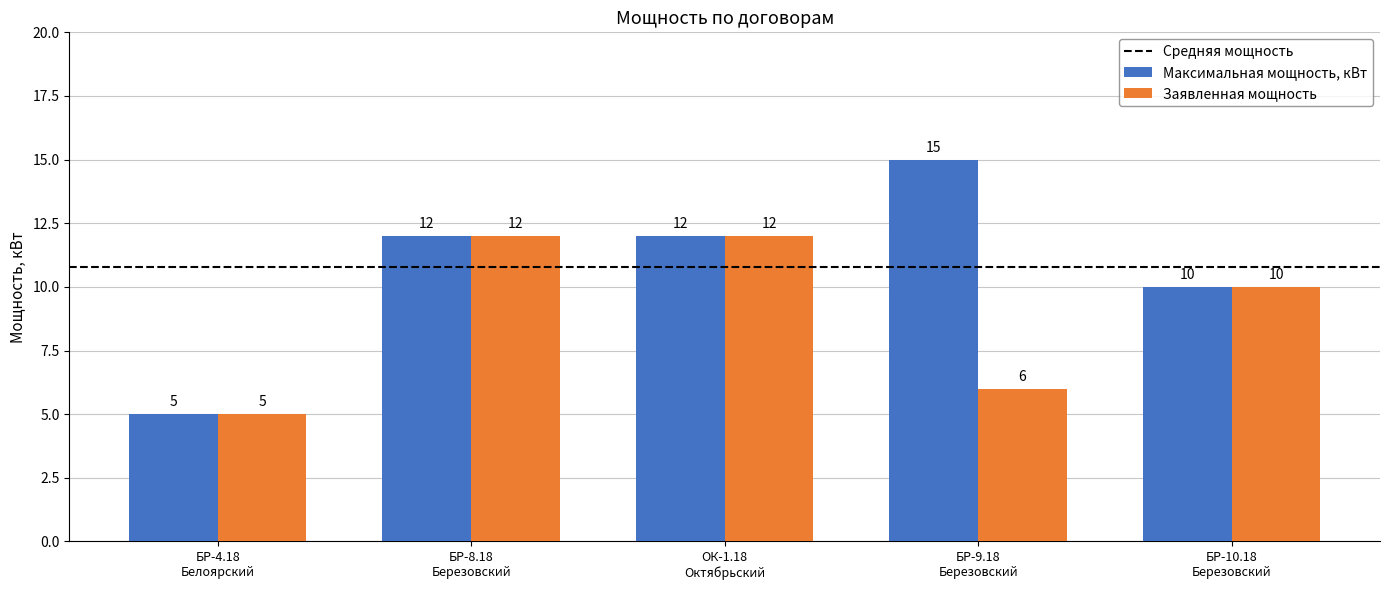

What is the value of the Заявленная мощность bar at the 4th from the left?

6